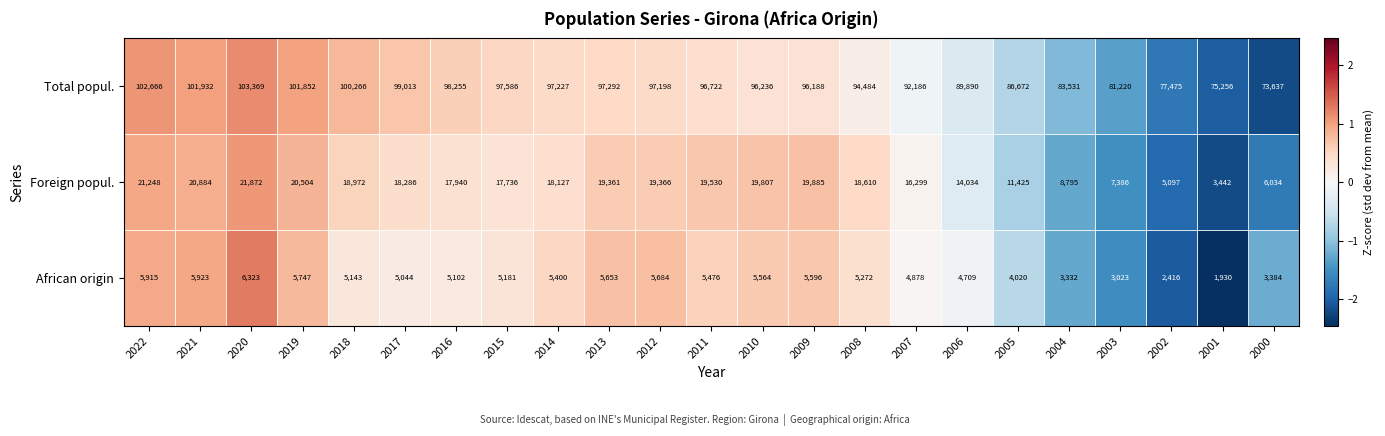

At which category does the chart reach its peak across all series?

2020